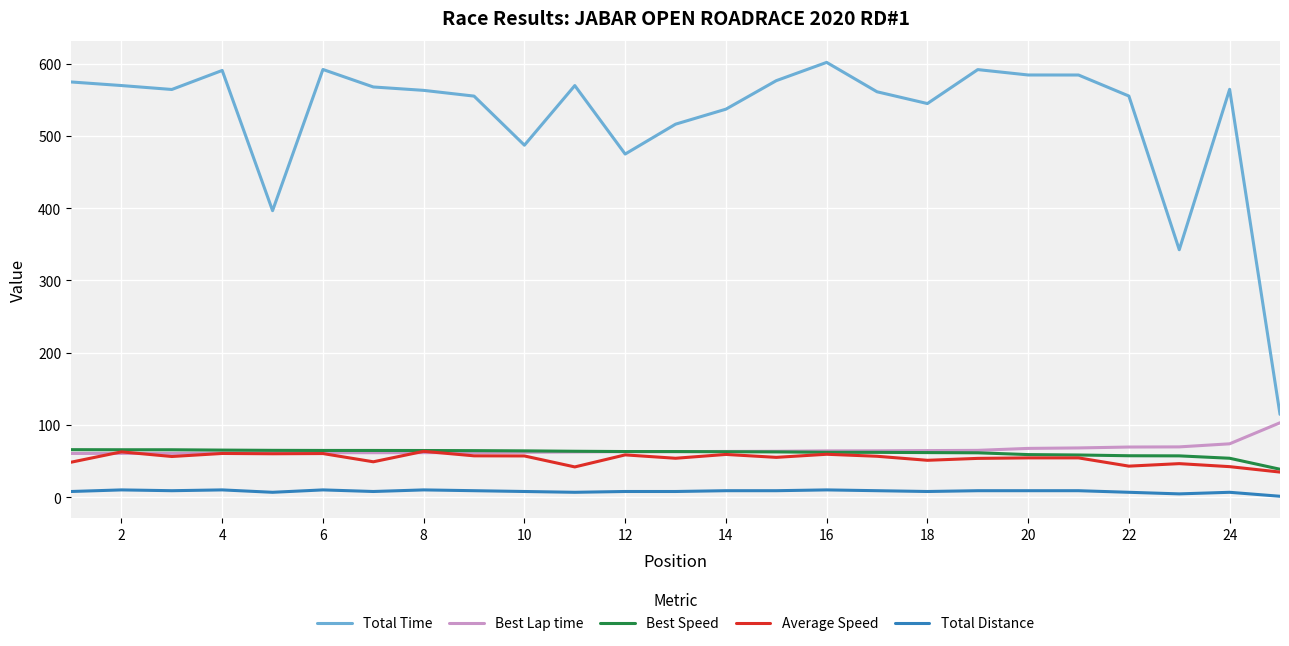

Count the number of data series in this chart.

5